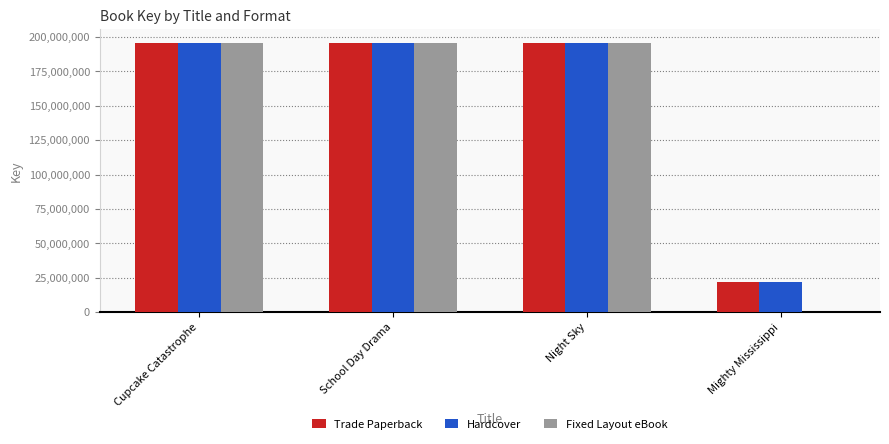

The value of Fixed Layout eBook at Cupcake Catastrophe is 88268056. True or false?

False